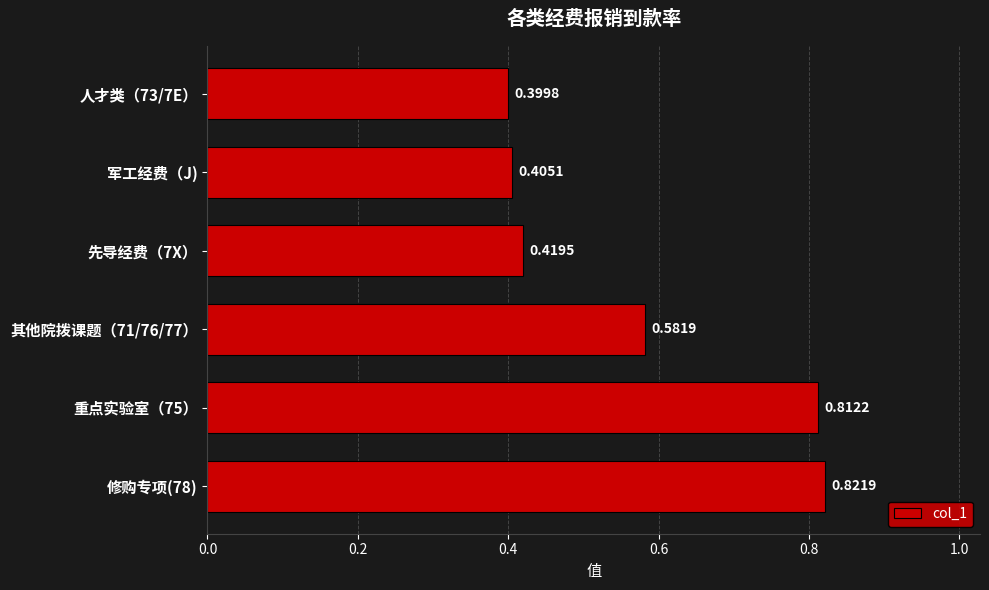

What is the sum of all values?

3.4